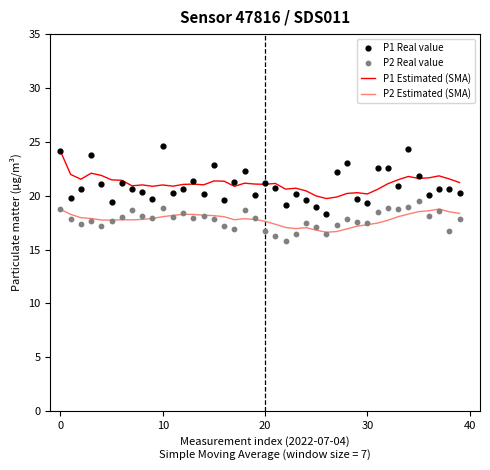

What are all the series names shown in the legend?

P1 Estimated (SMA), P2 Estimated (SMA), P1 Real value, P2 Real value